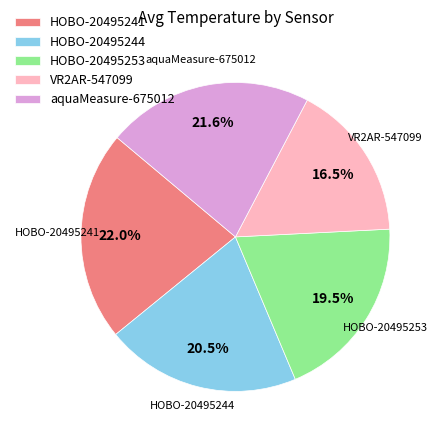

What is the smallest slice in the pie chart?

VR2AR-547099